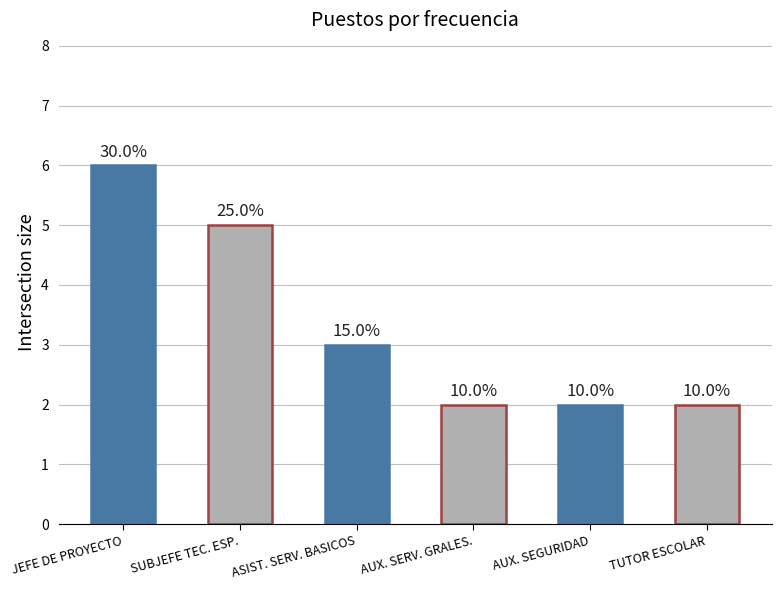

Which category has the lowest value across all series?

AUX. SERV. GRALES.